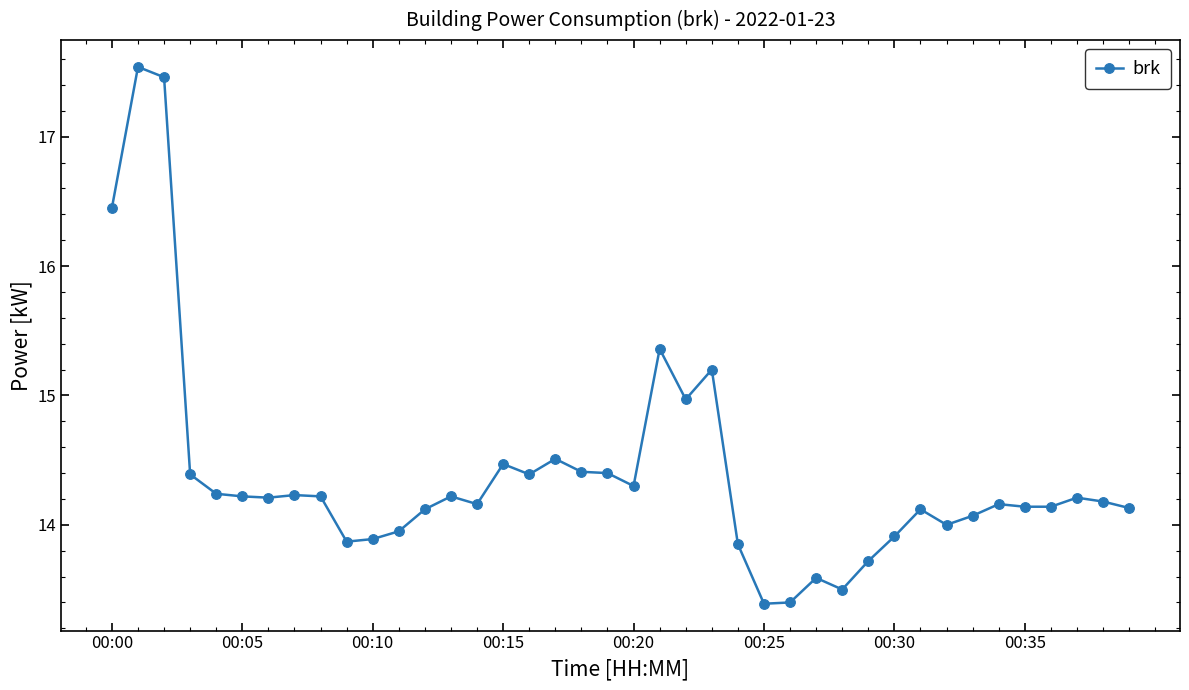

Does the chart have visible grid lines?

No